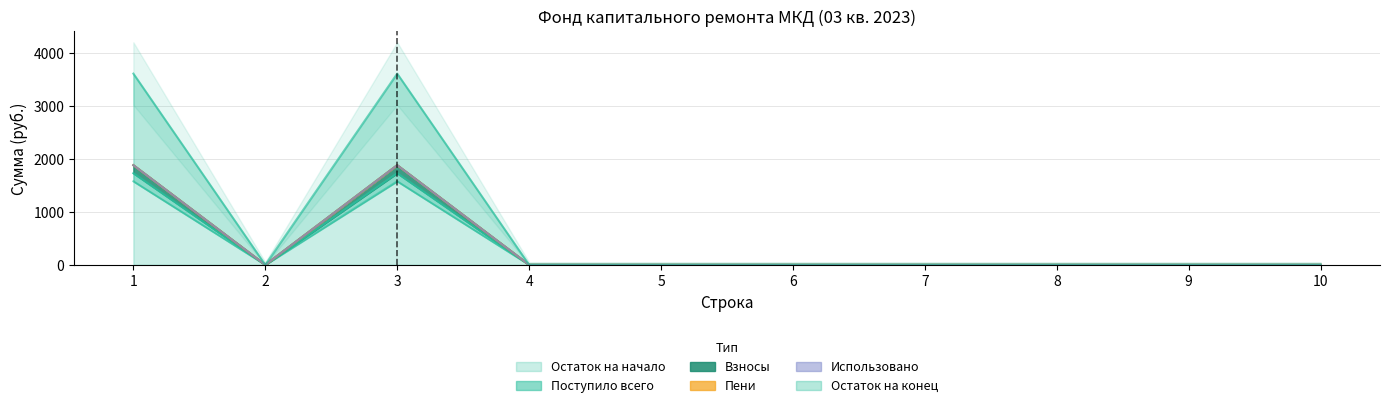

What is the difference between the maximum and minimum values in the Остаток на конец series?

1884.9